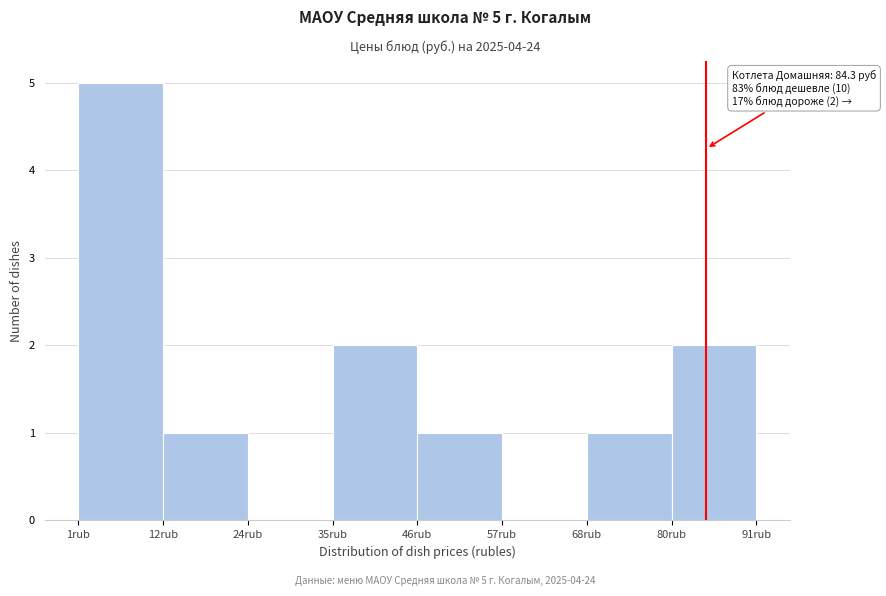

Over which range of the x-axis is the bar tallest?

2 to 12